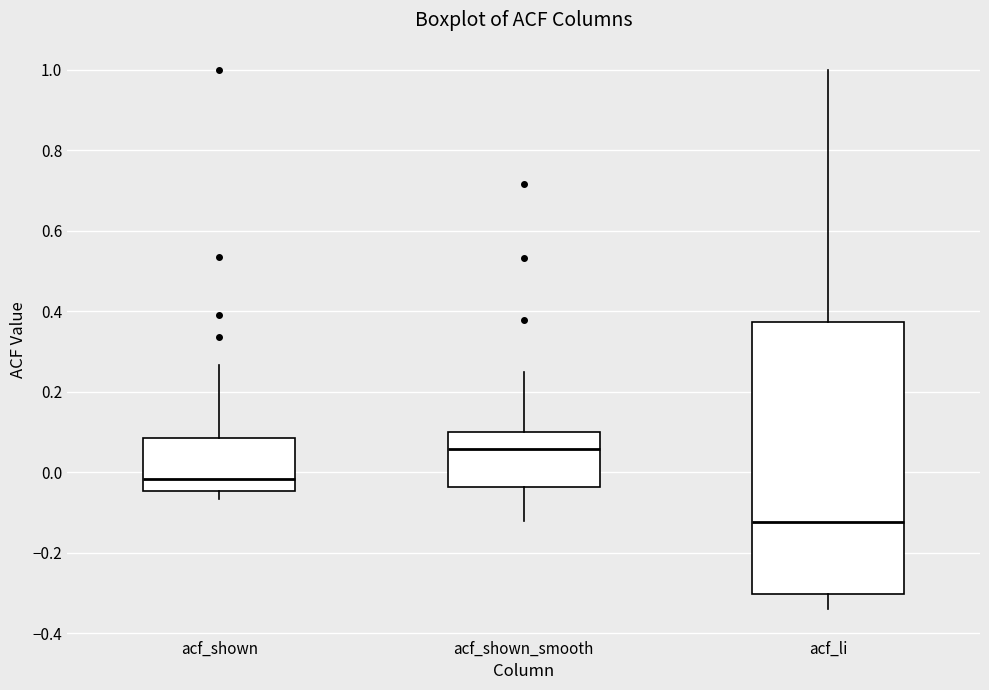

Comparing the boxes themselves (not the whiskers), which one is the tallest?

acf_li